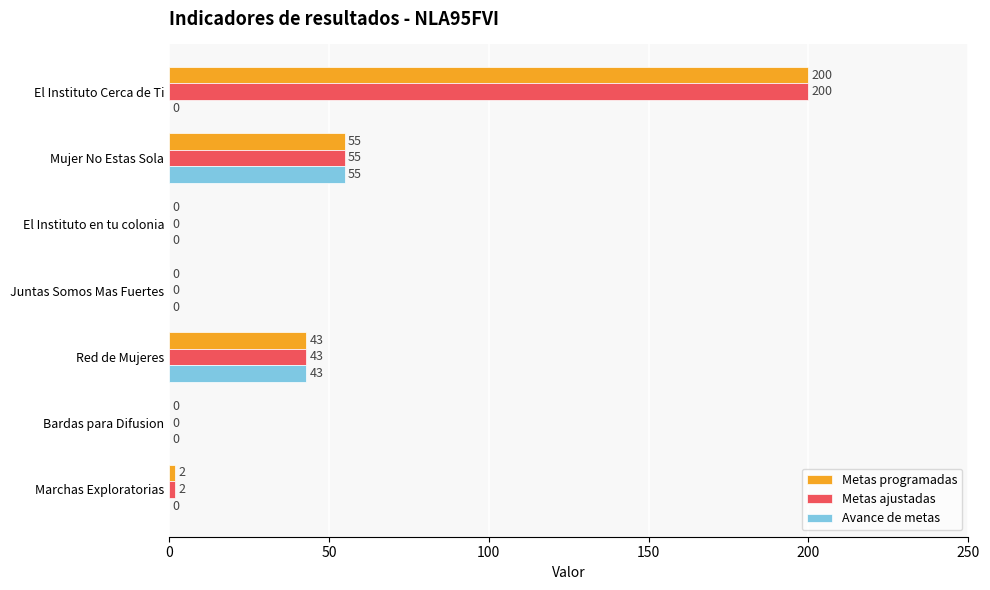

What are all the series names shown in the legend?

Metas programadas, Metas ajustadas, Avance de metas